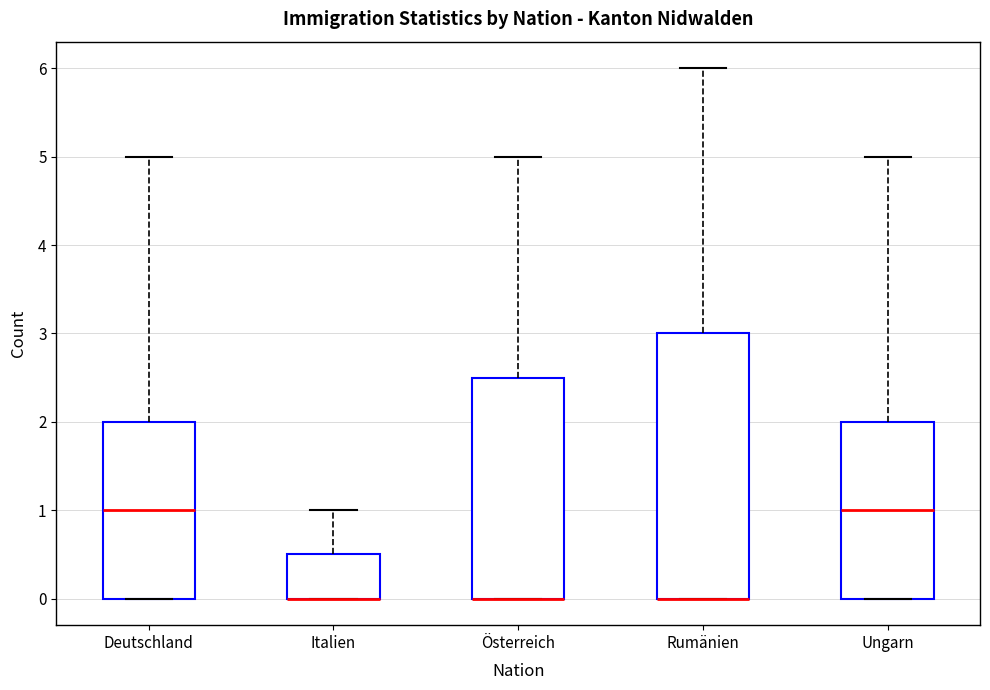

Where is the lower edge of the box for Ungarn on the y-axis? The values are not printed on the chart, so give them approximately, as read against the axis.

0.0